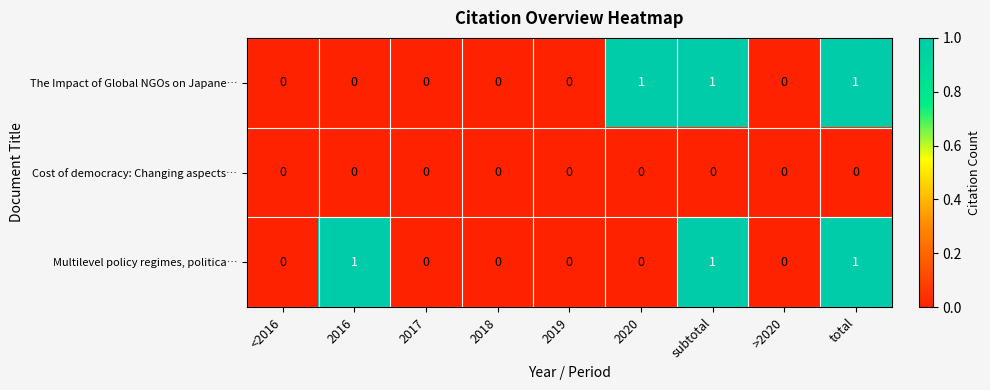

What is the sum of all Multilevel policy regimes, politica… values?

3